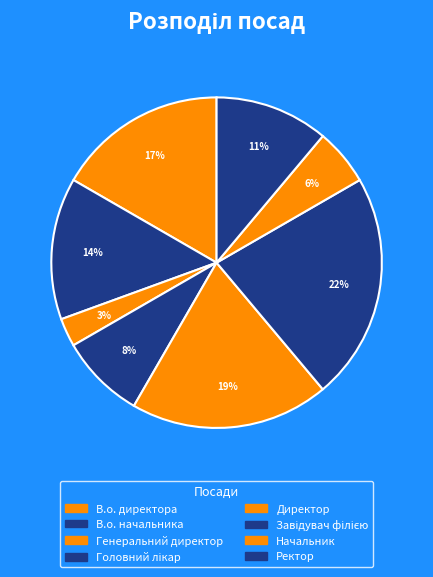

Is there a majority slice in this chart?

No